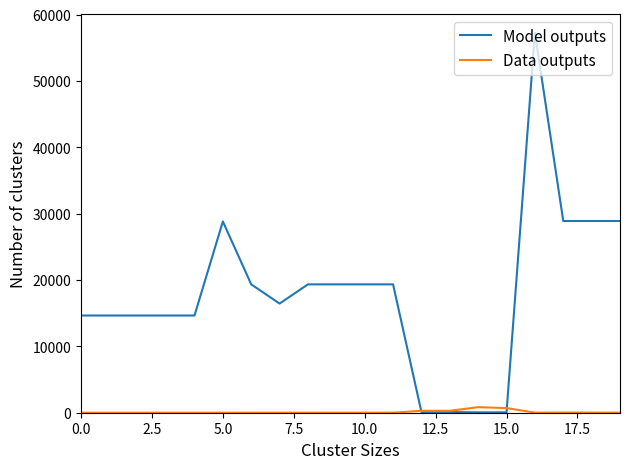

What is the maximum value shown in the chart?

57235.5